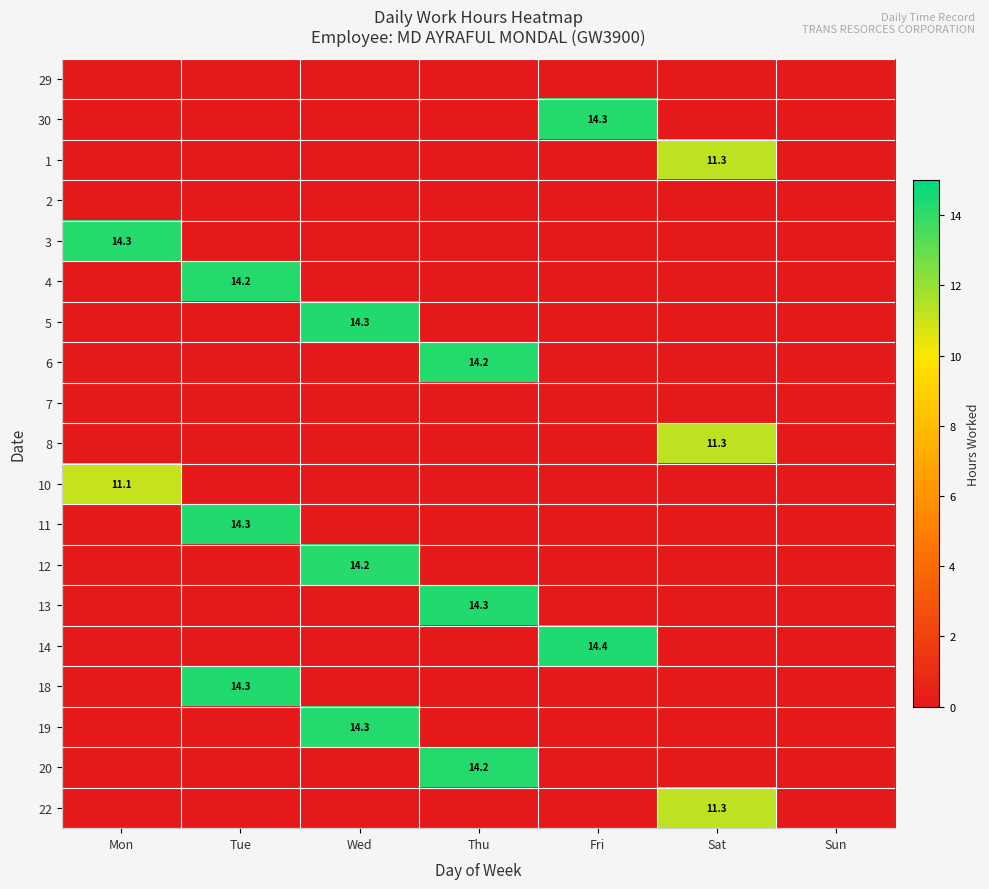

At which category is the sum across all series the highest?

Tue